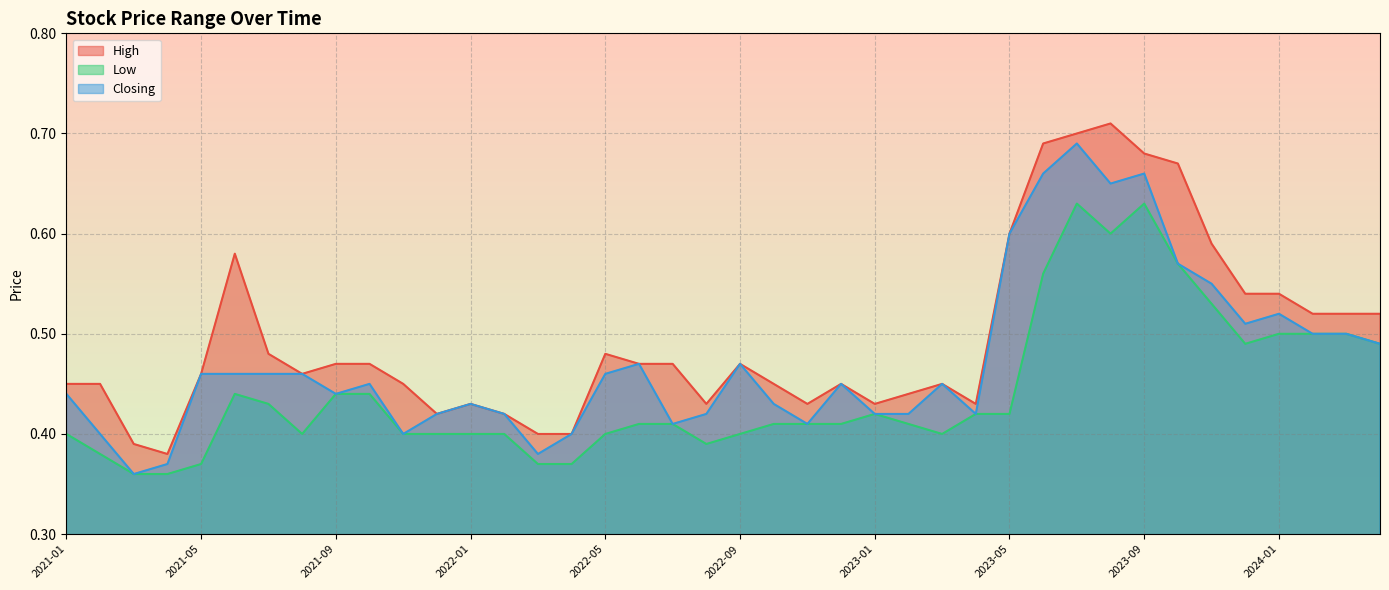

Is it true that High equals 0.6 at 2022-08?

False